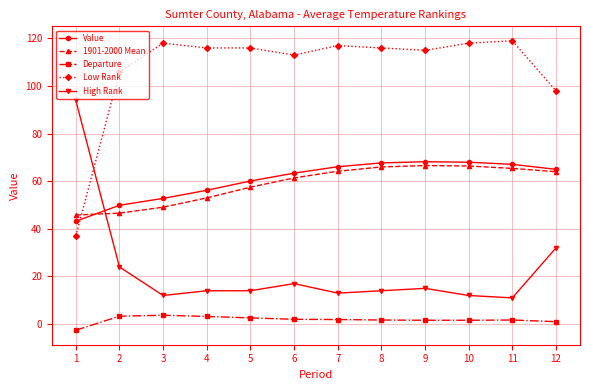

What is the minimum value for Low Rank?

37.0